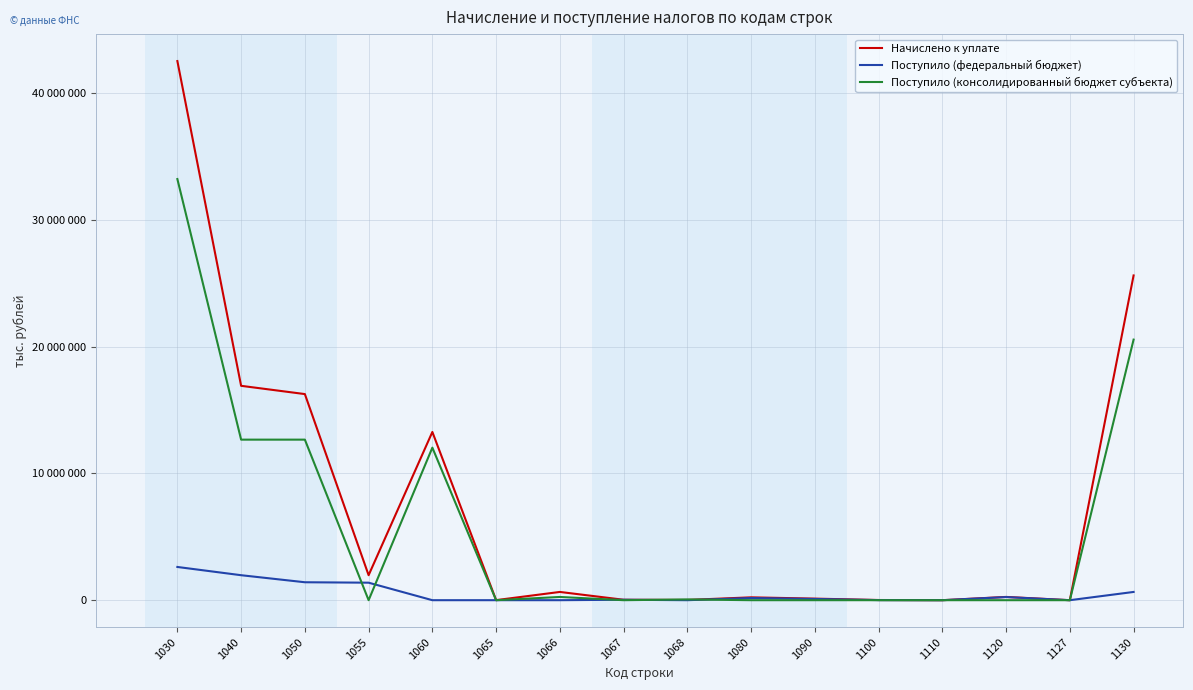

True or false: Поступило (консолидированный бюджет субъекта) has more than 2 interior local peaks.

True